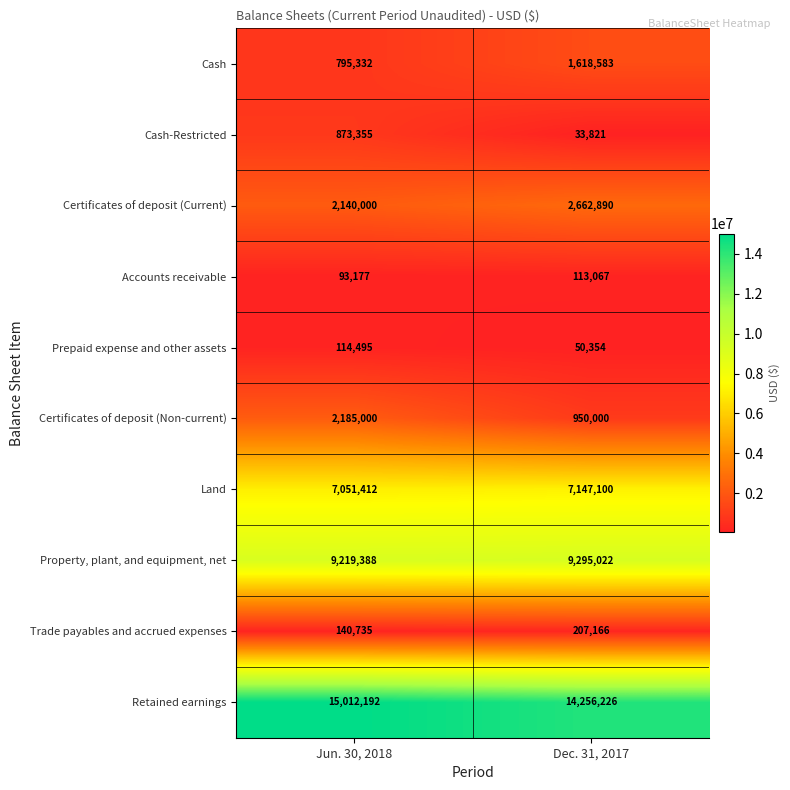

At which category is the sum across all series the highest?

Jun. 30, 2018